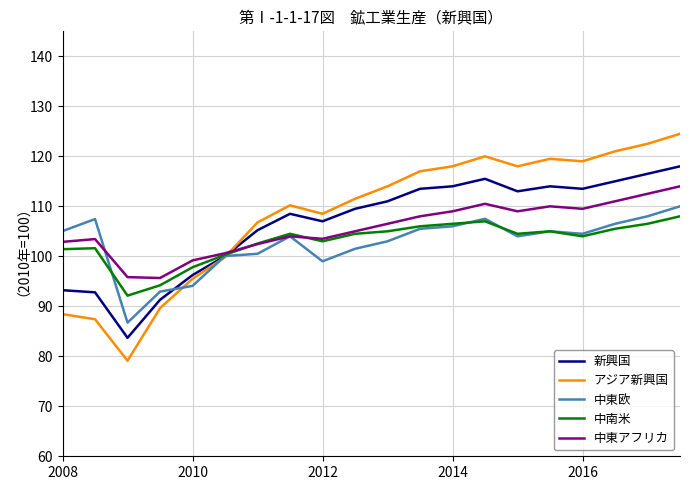

Which series has the largest range (max minus min)?

アジア新興国